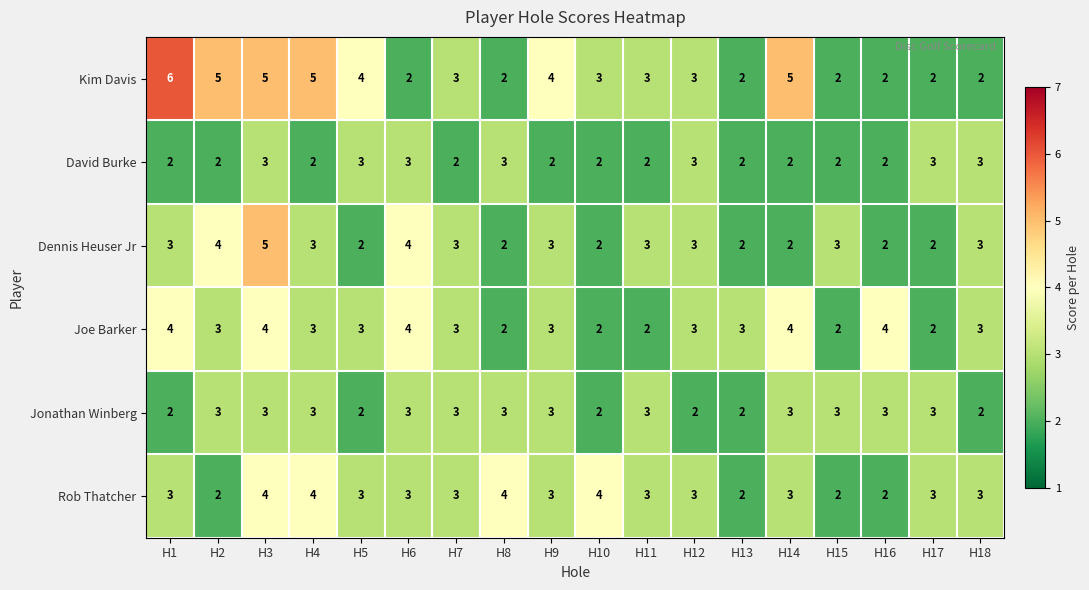

What is the maximum value shown in the chart?

6